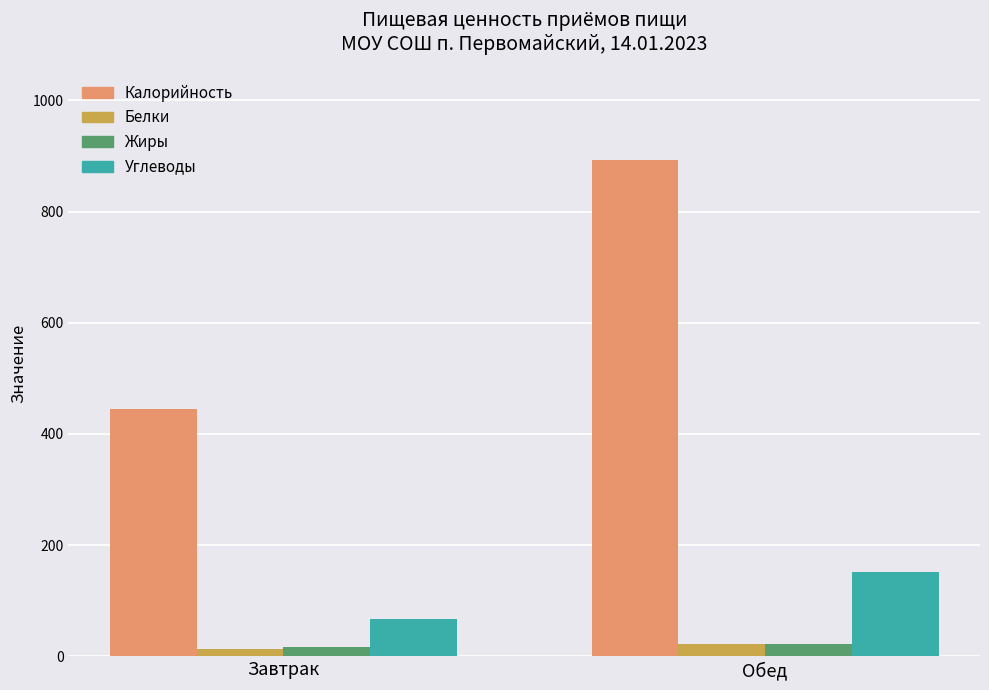

Which label corresponds to the largest value in the chart?

Обед